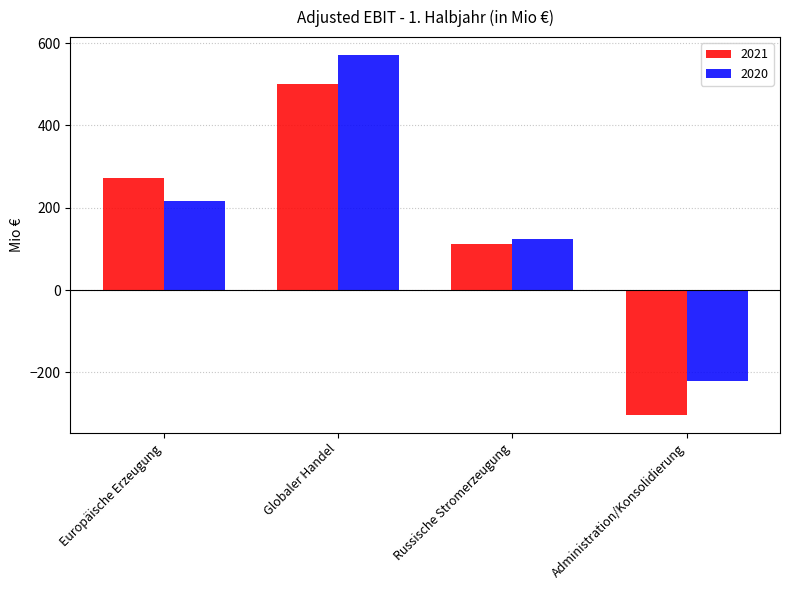

What is the total value across all series at Globaler Handel?

1072